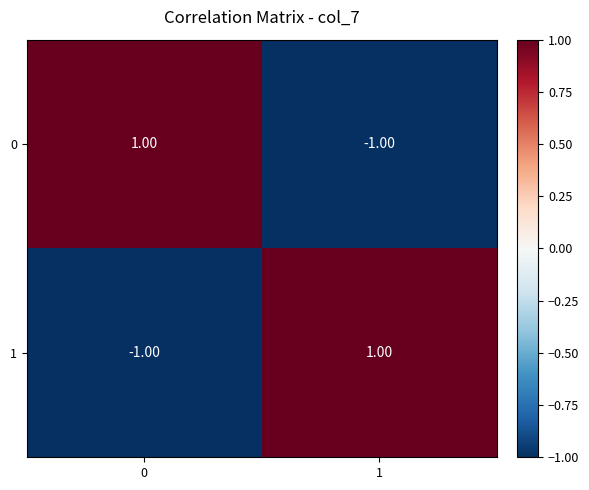

How many series are shown in this chart?

2